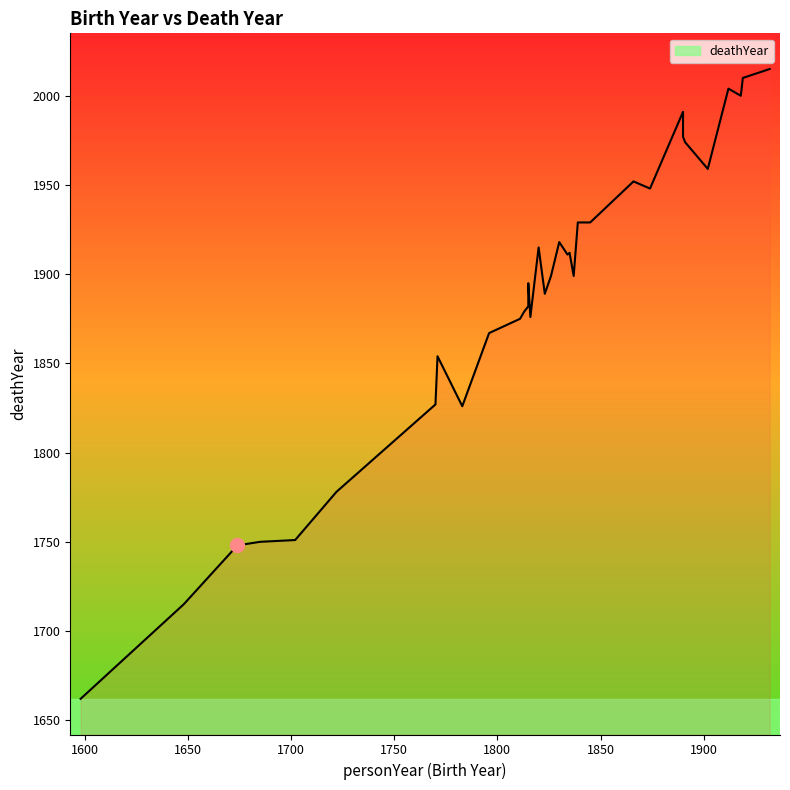

How many interior local valleys (lower than both neighbors) does the data have?

9